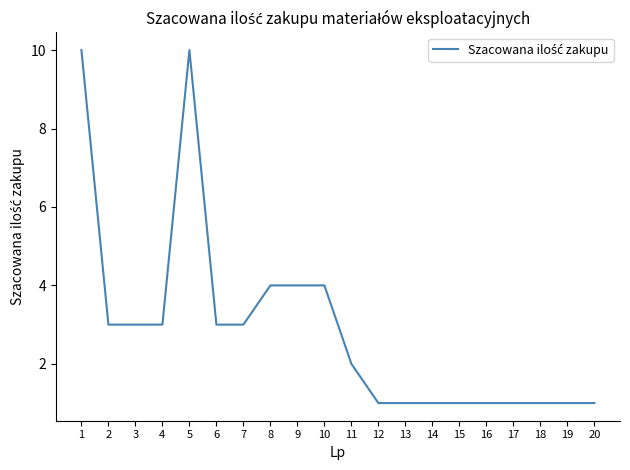

What is the sum of all values?

58